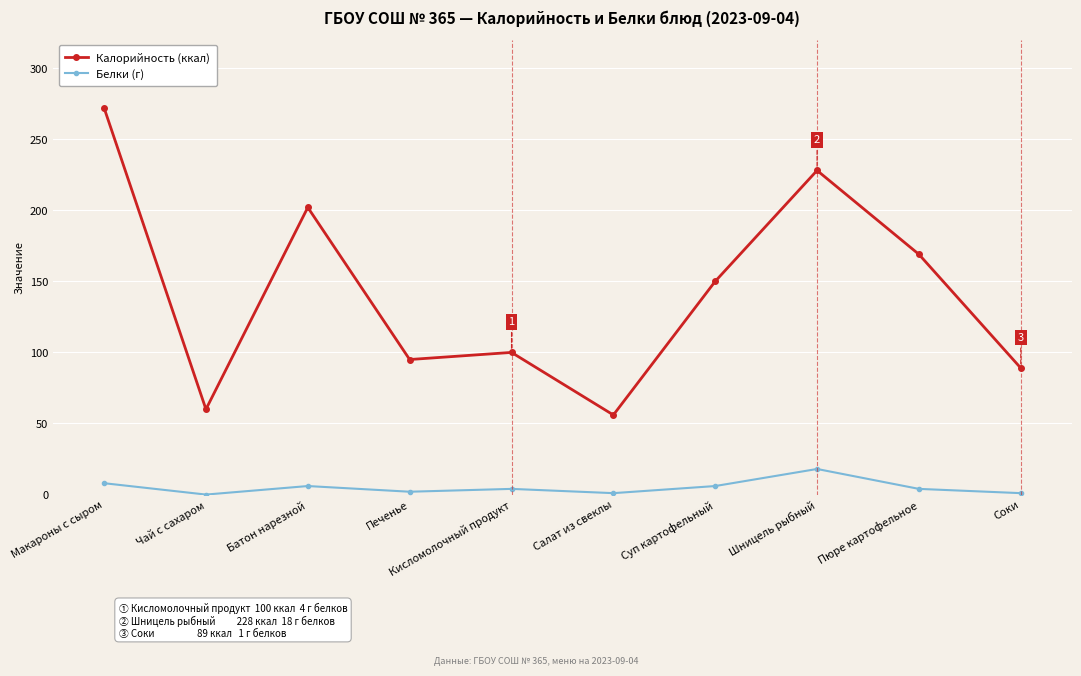

True or false: Калорийность (ккал) and Белки (г) intersect in this chart.

False